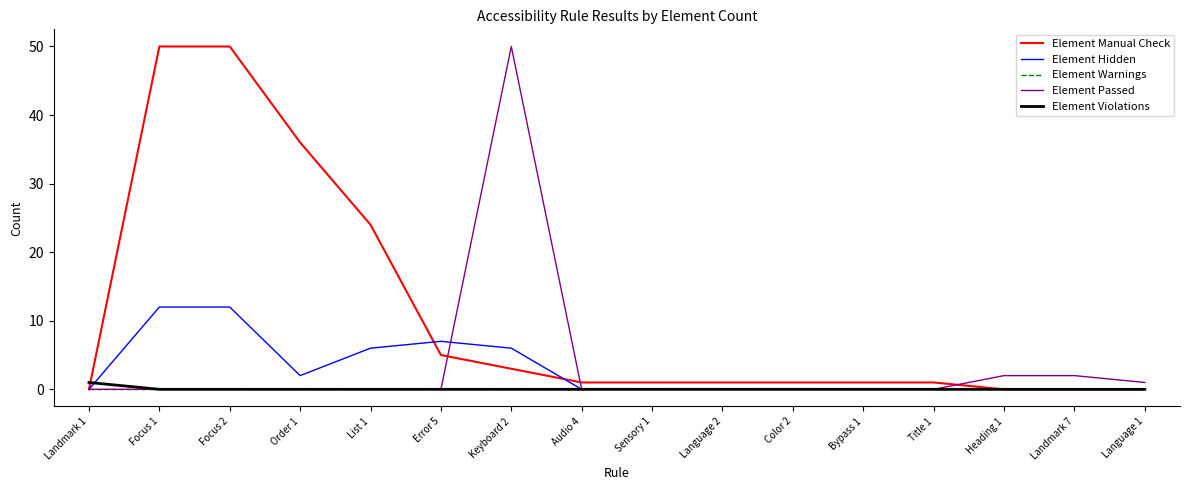

Between which two adjacent categories do Element Violations and Element Hidden first intersect?

Landmark 1 and Focus 1